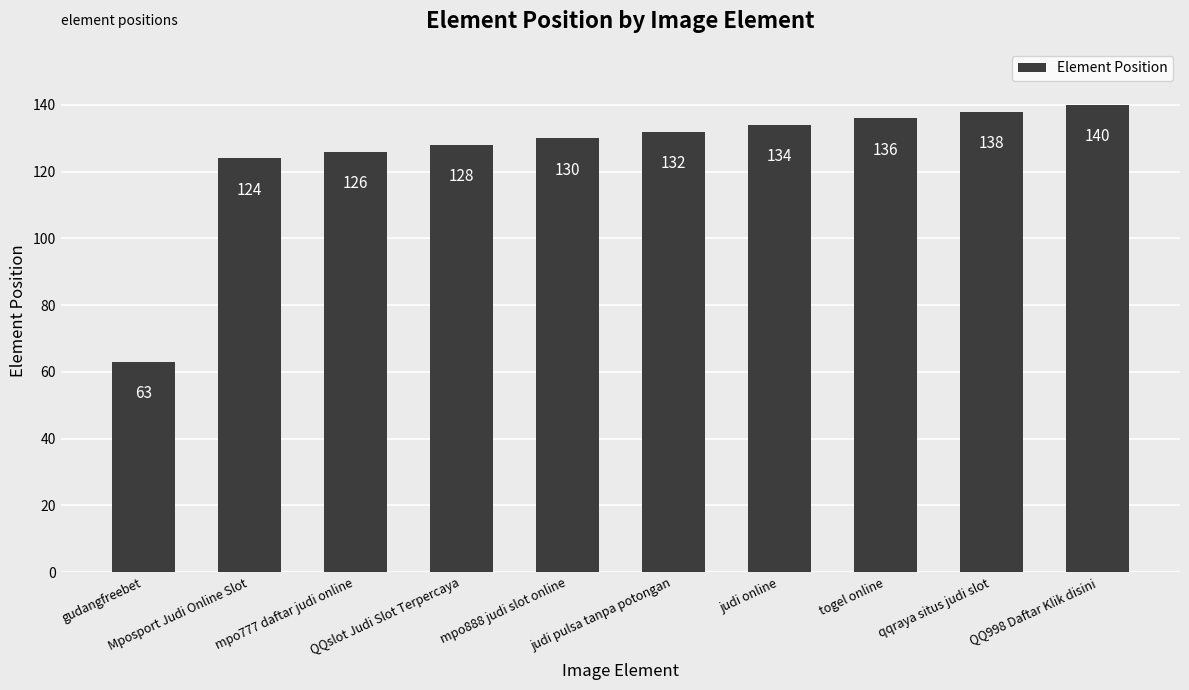

List the labels in order of value, smallest first.

gudangfreebet, Mposport Judi Online Slot, mpo777 daftar judi online, QQslot Judi Slot Terpercaya, mpo888 judi slot online, judi pulsa tanpa potongan, judi online, togel online, qqraya situs judi slot, QQ998 Daftar Klik disini